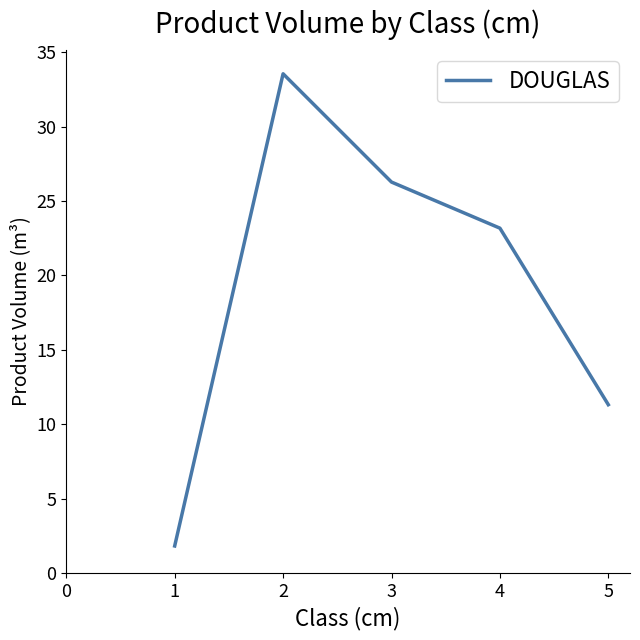

Approximately how many times larger is the value at 2 compared to 3?

1.3